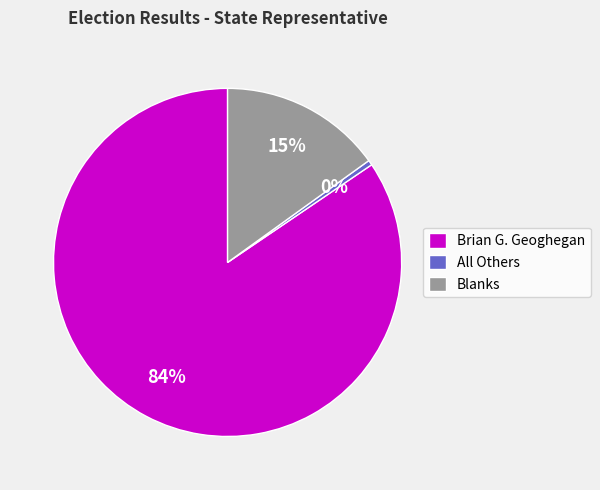

Rank the categories by value from lowest to highest.

All Others, Blanks, Brian G. Geoghegan